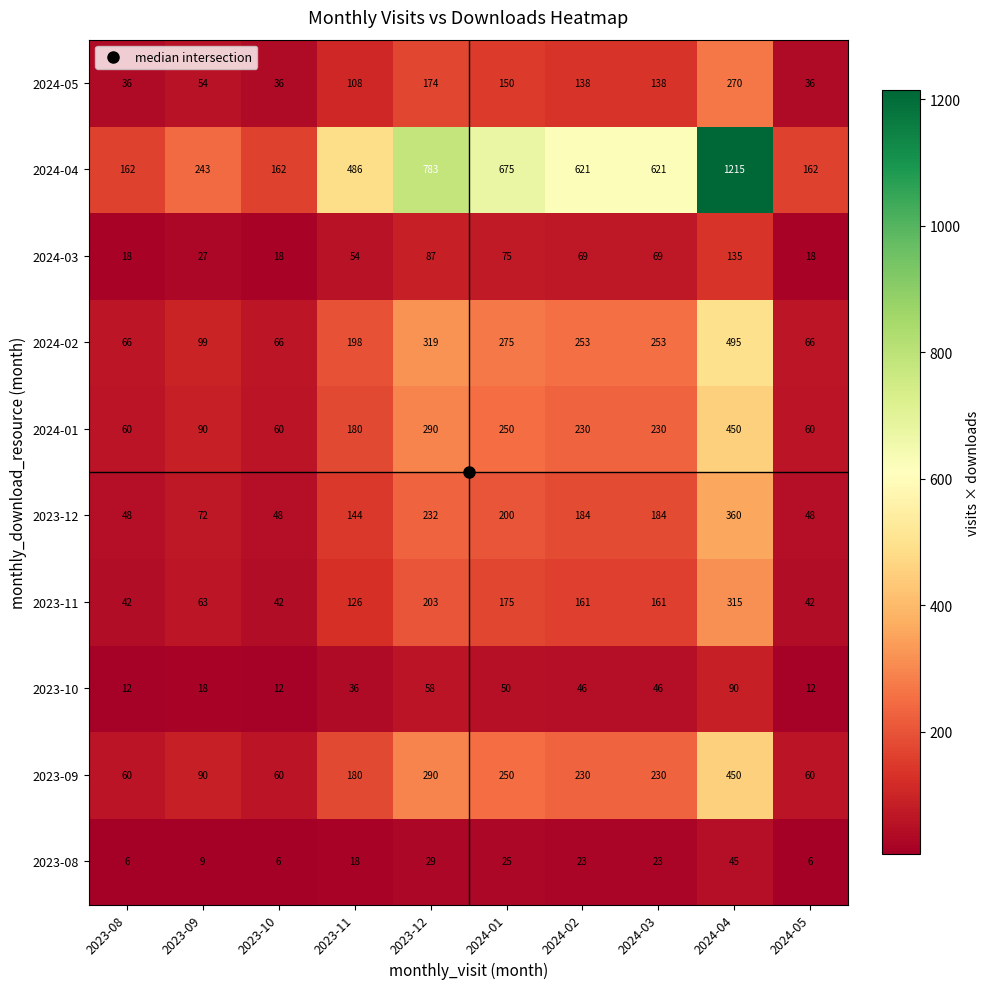

What is the highest value of the 2024-03 series?

135